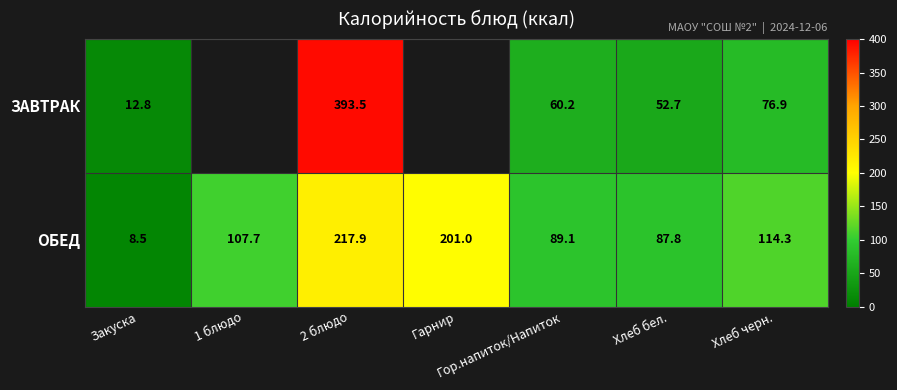

Rank the series at Хлеб бел. from highest to lowest value.

ОБЕД, ЗАВТРАК